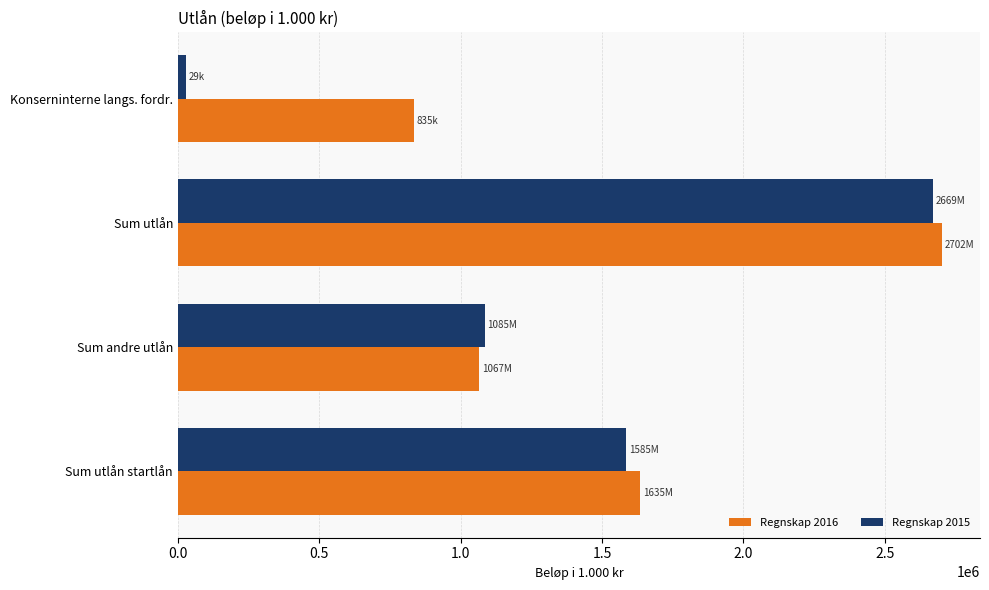

Which series has the largest total across all categories?

Regnskap 2016